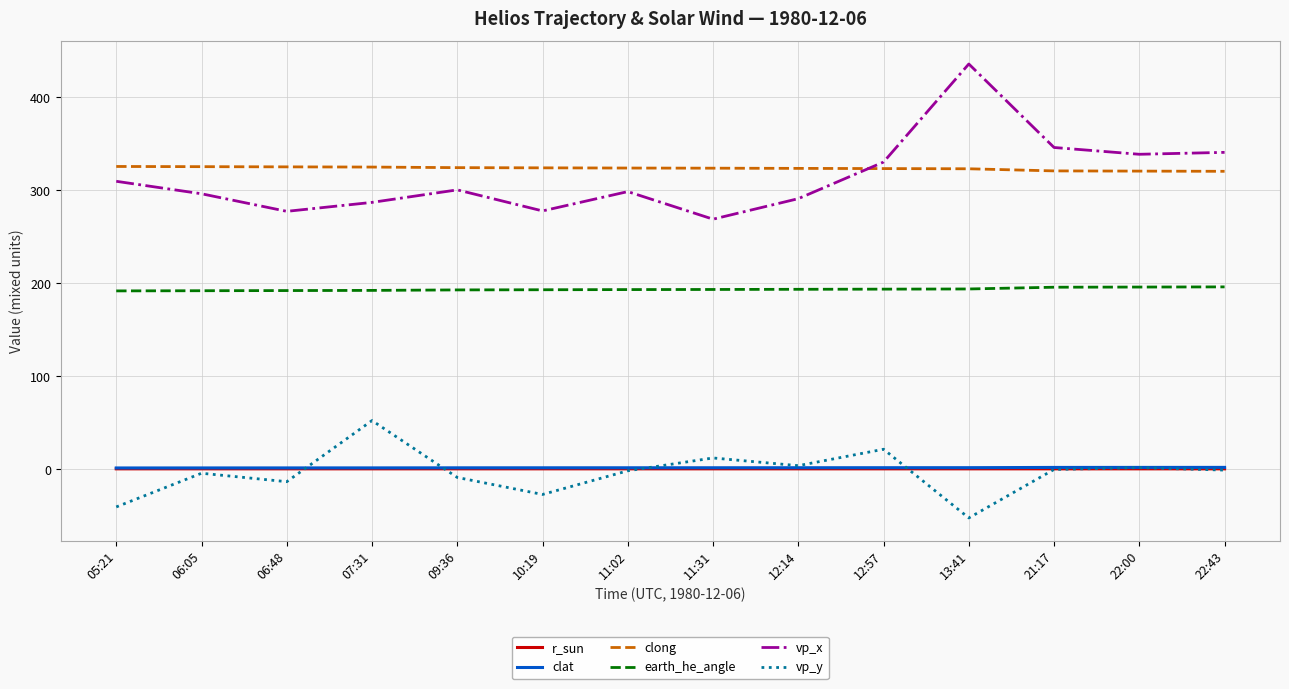

What is the average value of the earth_he_angle series?

193.5